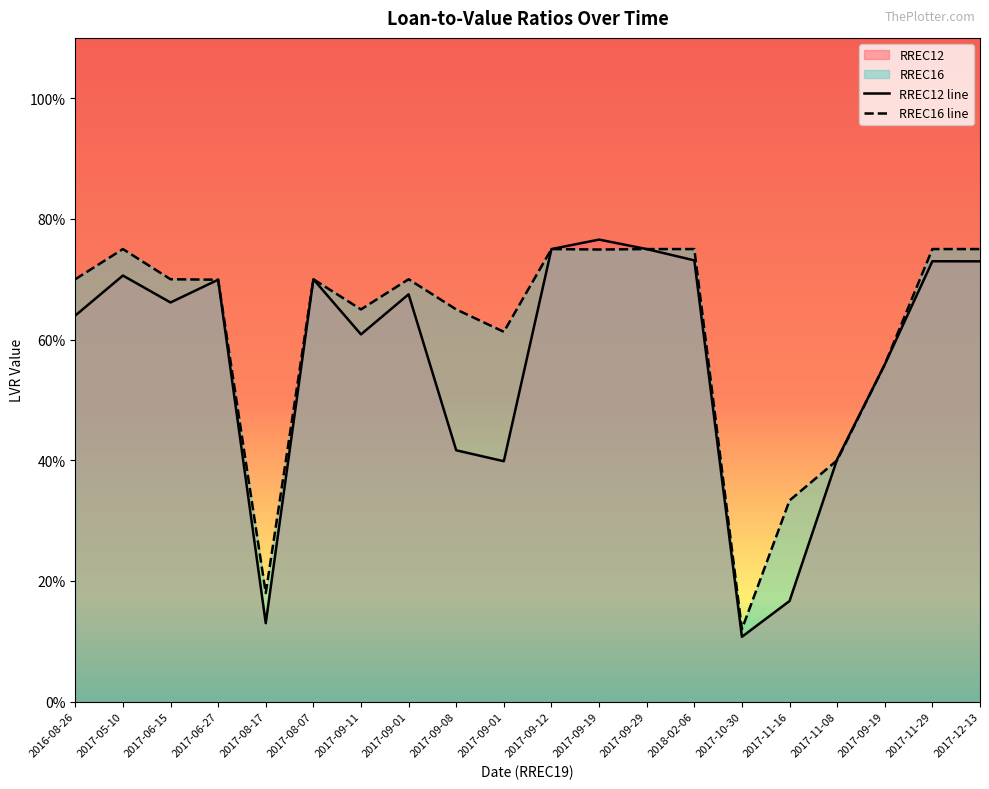

At which category does RREC16 reach its first local peak?

2017-05-10